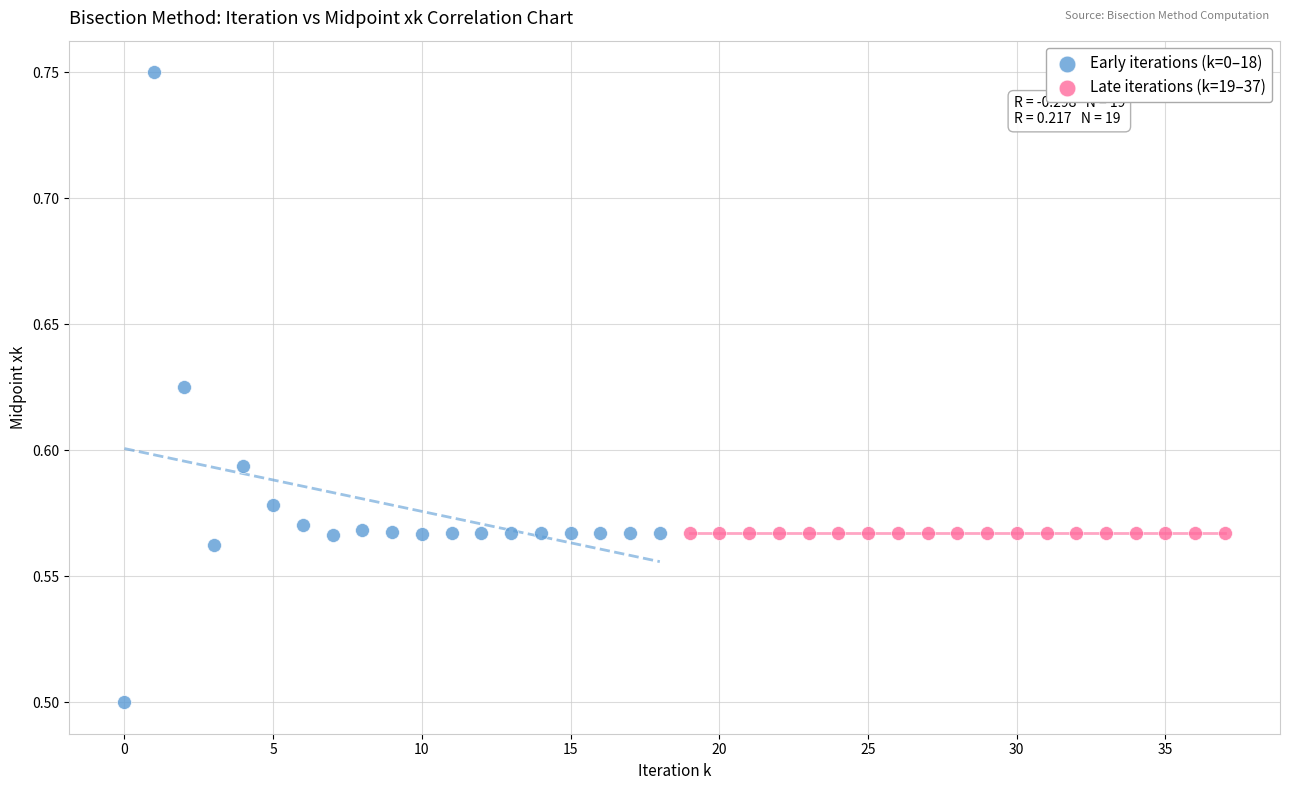

What are all the series names shown in the legend?

Early iterations (k=0–18), Late iterations (k=19–37)